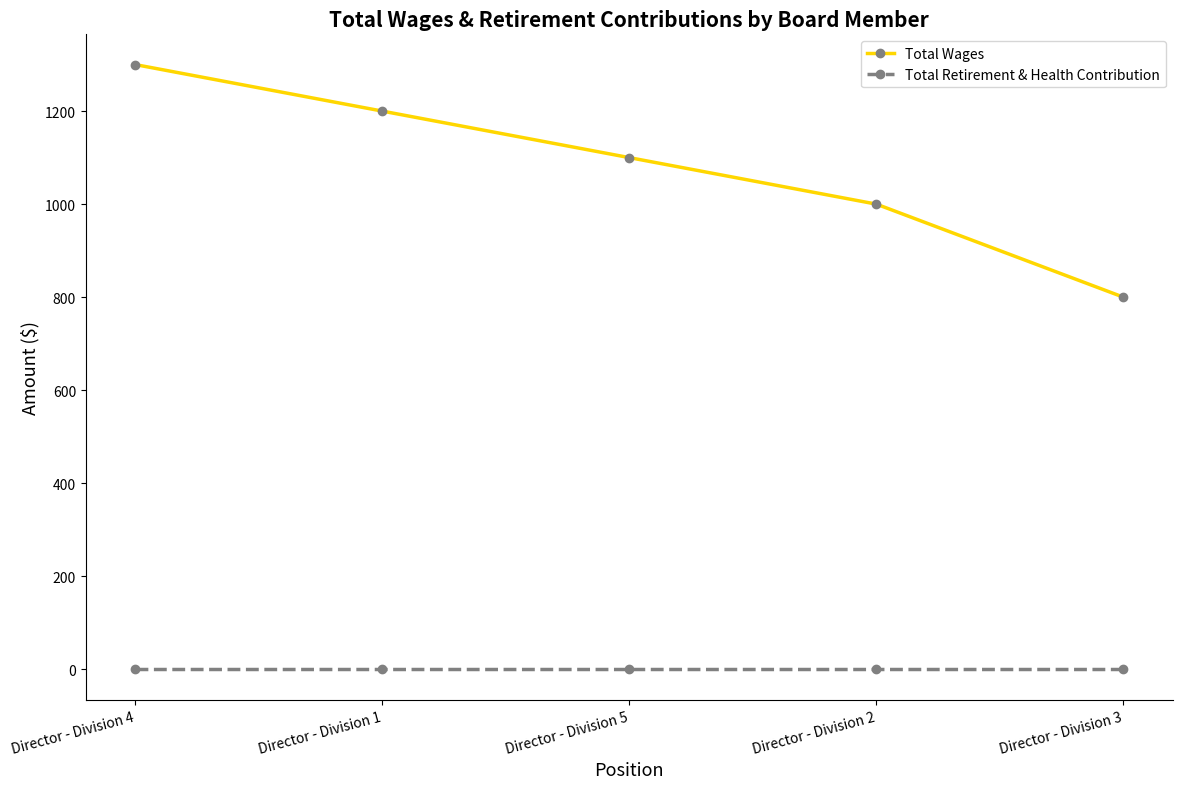

What is the spread (max minus min) of values at Director - Division 1?

1200